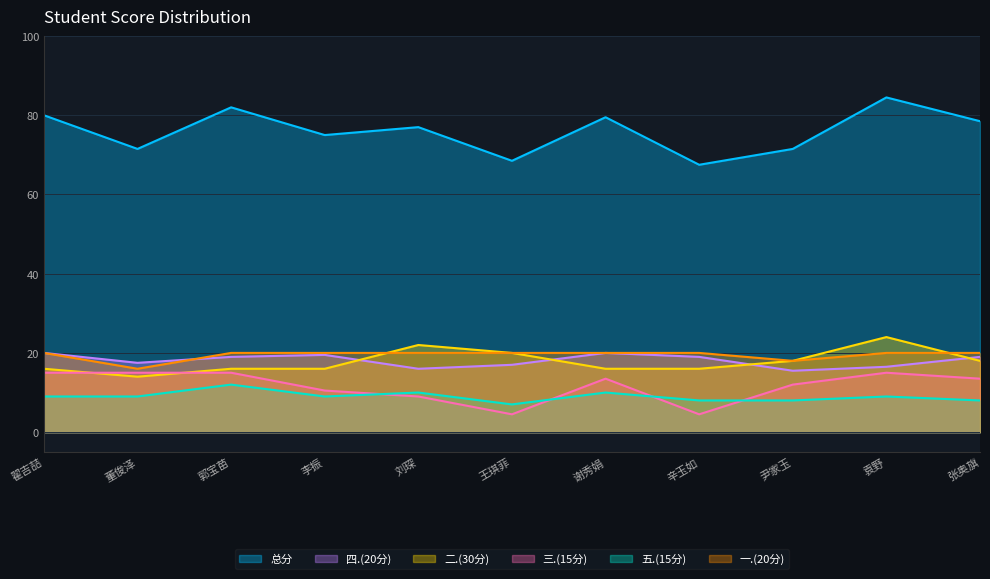

Which category has the lowest value in the 五.(15分) series?

王琪菲